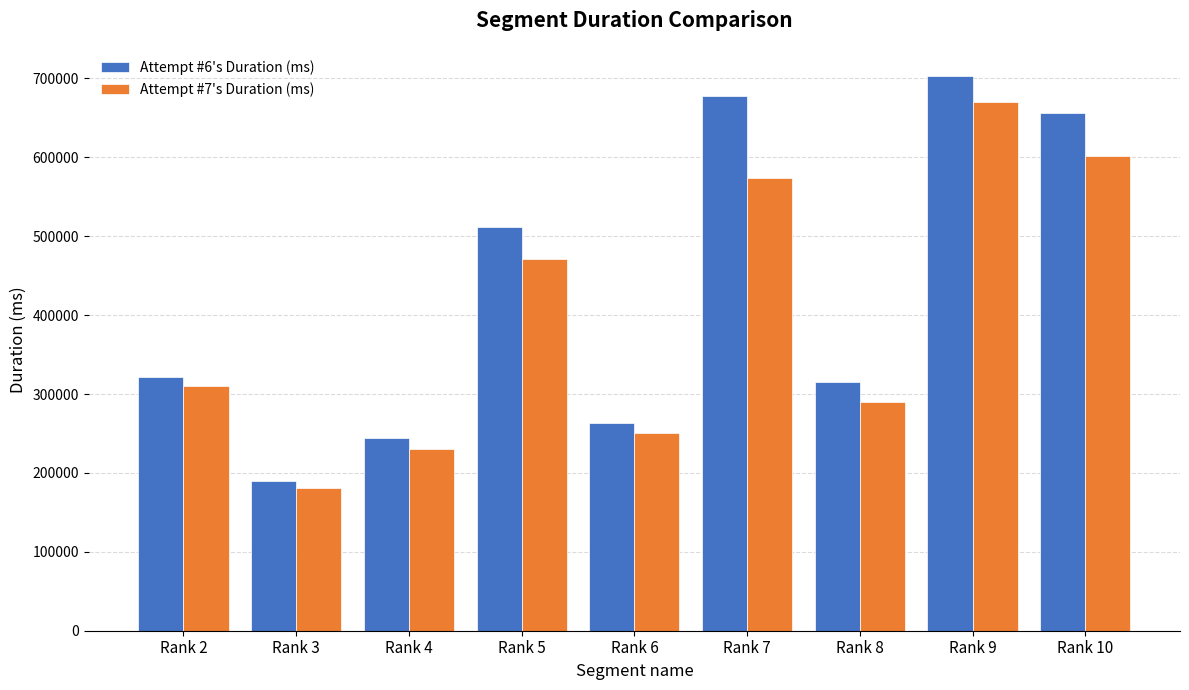

List the labels in order of Attempt #6's Duration (ms) value, smallest first.

Rank 3, Rank 4, Rank 6, Rank 8, Rank 2, Rank 5, Rank 10, Rank 7, Rank 9